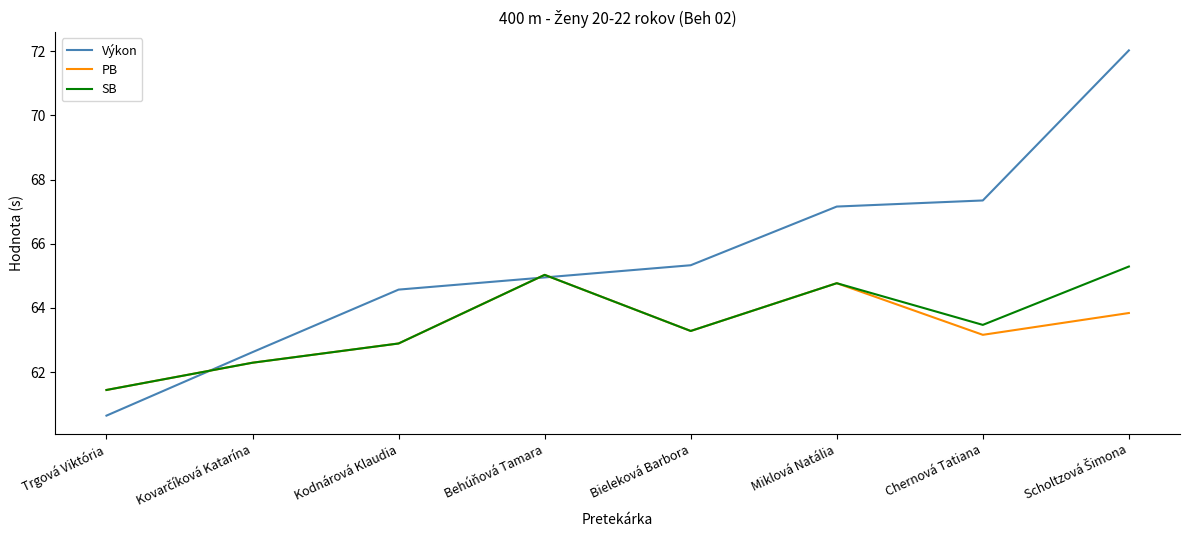

Which series has the largest total across all categories?

Výkon